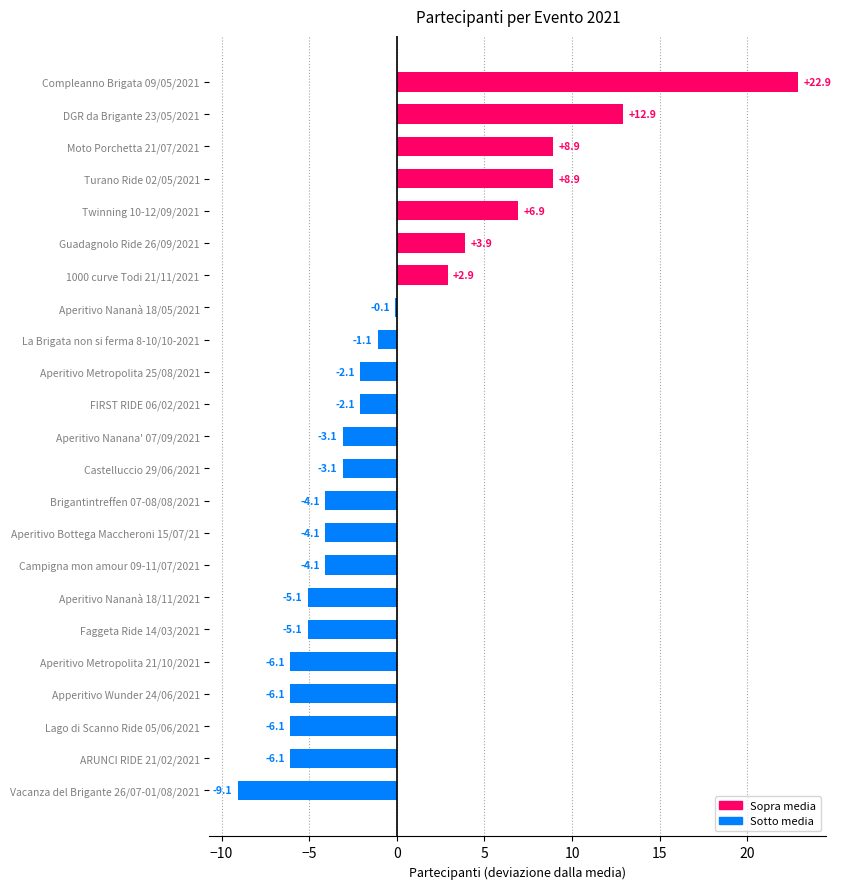

Reading bottom to top, what are all the values shown in this chart?

Vacanza del Brigante 26/07-01/08/2021=-9.1	ARUNCI RIDE 21/02/2021=-6.1	Lago di Scanno Ride 05/06/2021=-6.1	Apperitivo Wunder 24/06/2021=-6.1	Aperitivo Metropolita 21/10/2021=-6.1	Faggeta Ride 14/03/2021=-5.1	Aperitivo Nananà 18/11/2021=-5.1	Campigna mon amour 09-11/07/2021=-4.1	Aperitivo Bottega Maccheroni 15/07/21=-4.1	Brigantintreffen 07-08/08/2021=-4.1	Castelluccio 29/06/2021=-3.1	Aperitivo Nanana' 07/09/2021=-3.1	FIRST RIDE 06/02/2021=-2.1	Aperitivo Metropolita 25/08/2021=-2.1	La Brigata non si ferma 8-10/10-2021=-1.1	Aperitivo Nananà 18/05/2021=-0.1	1000 curve Todi 21/11/2021=2.9	Guadagnolo Ride 26/09/2021=3.9	Twinning 10-12/09/2021=6.9	Turano Ride 02/05/2021=8.9	Moto Porchetta 21/07/2021=8.9	DGR da Brigante 23/05/2021=12.9	Compleanno Brigata 09/05/2021=22.9